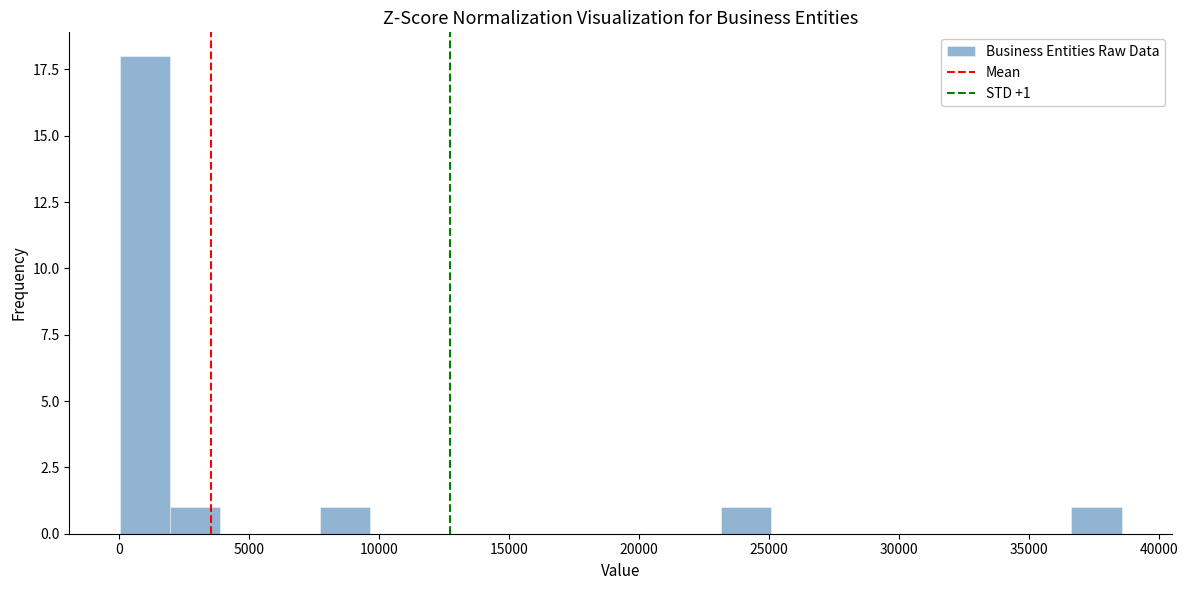

Around what value on the x-axis is the tallest bar? Give the approximate position of its centre, as read against the axis.

1000